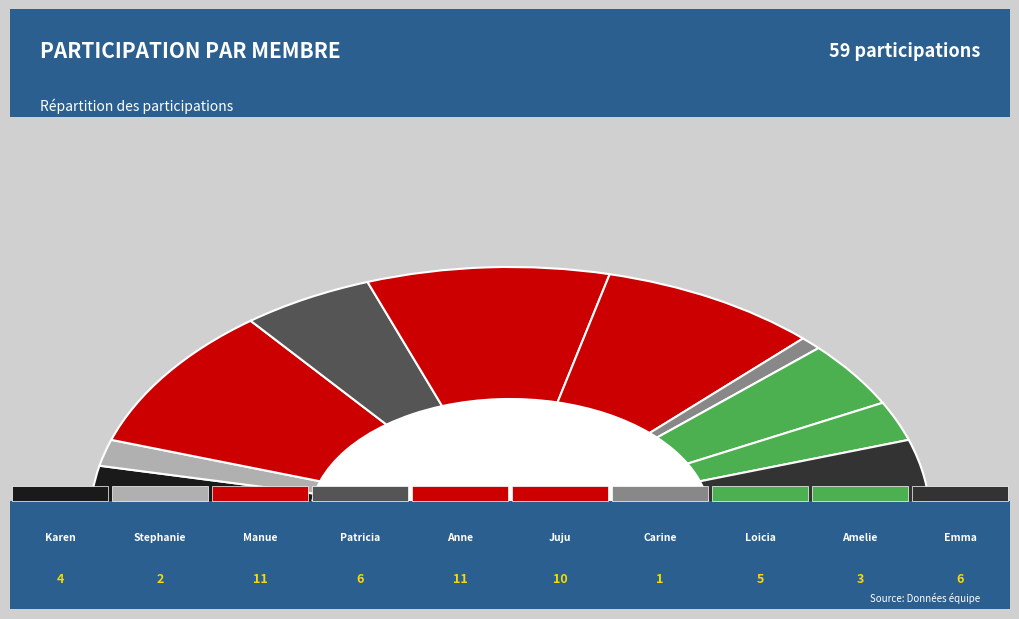

Which category has the biggest portion of the pie?

Manue